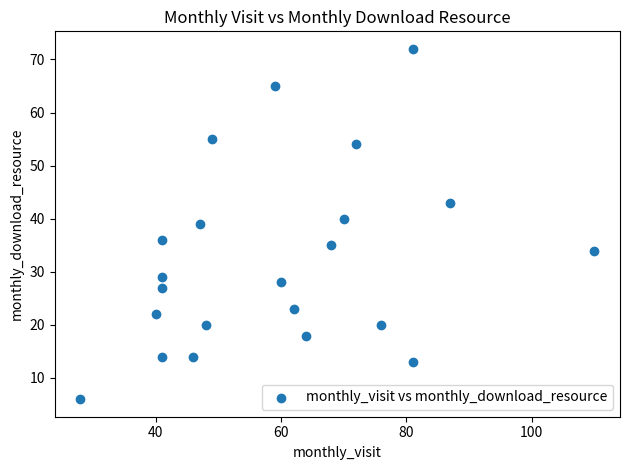

What is the range of Y values (max minus min)?

66